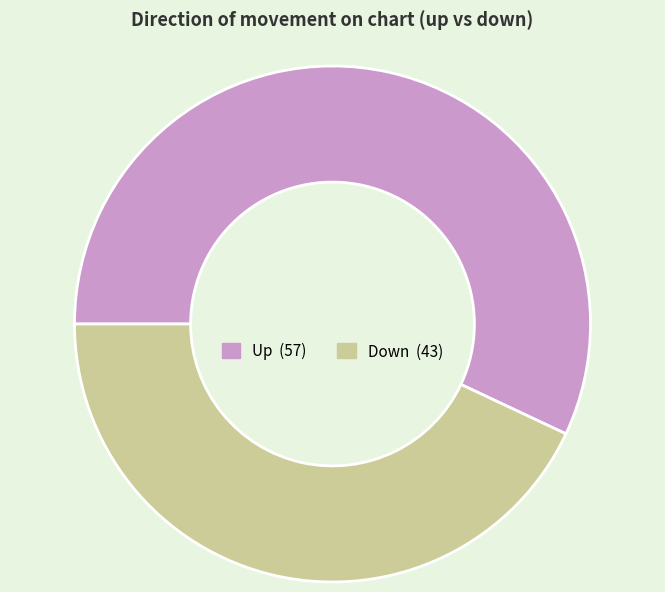

Does any single category account for the majority?

Yes